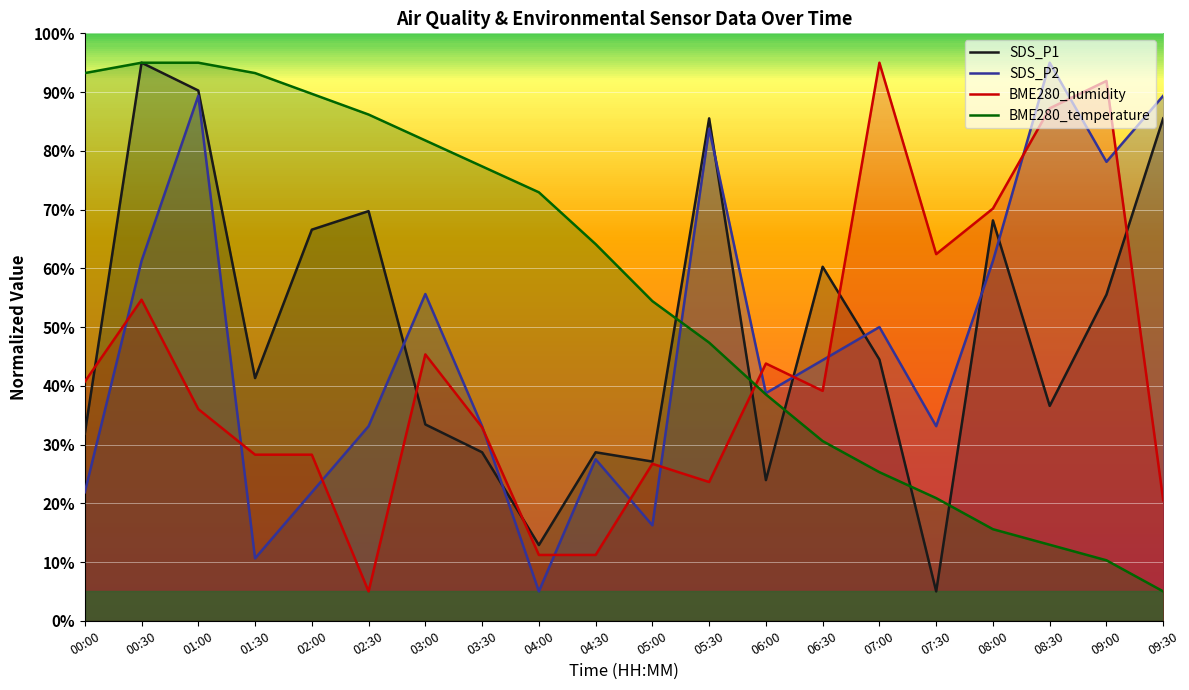

What position from the right is 00:00?

20